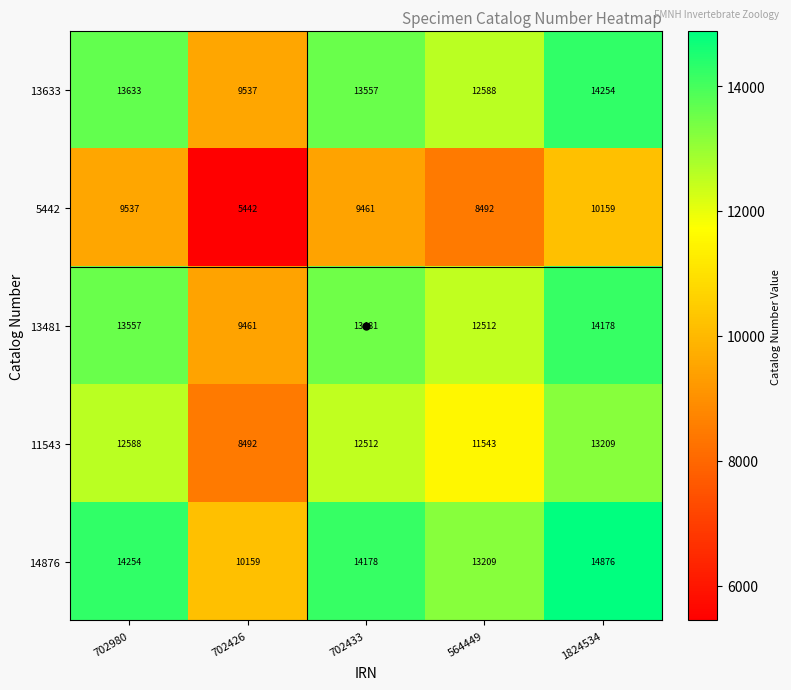

Is it true that 13481 equals 13481 at 702433?

True